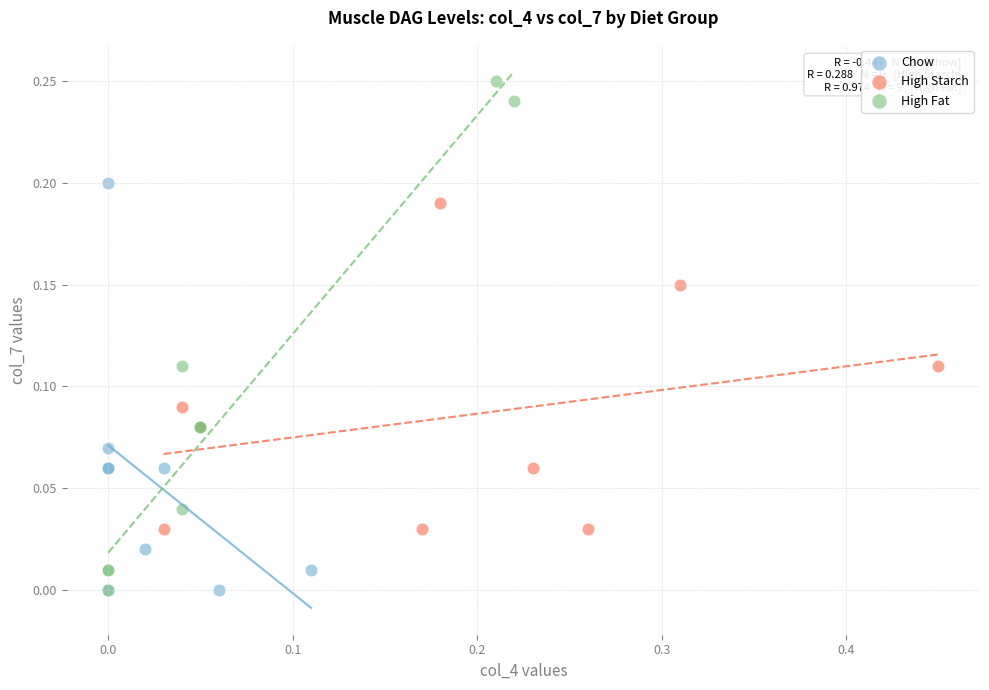

Which series reaches the maximum Y coordinate?

High Fat